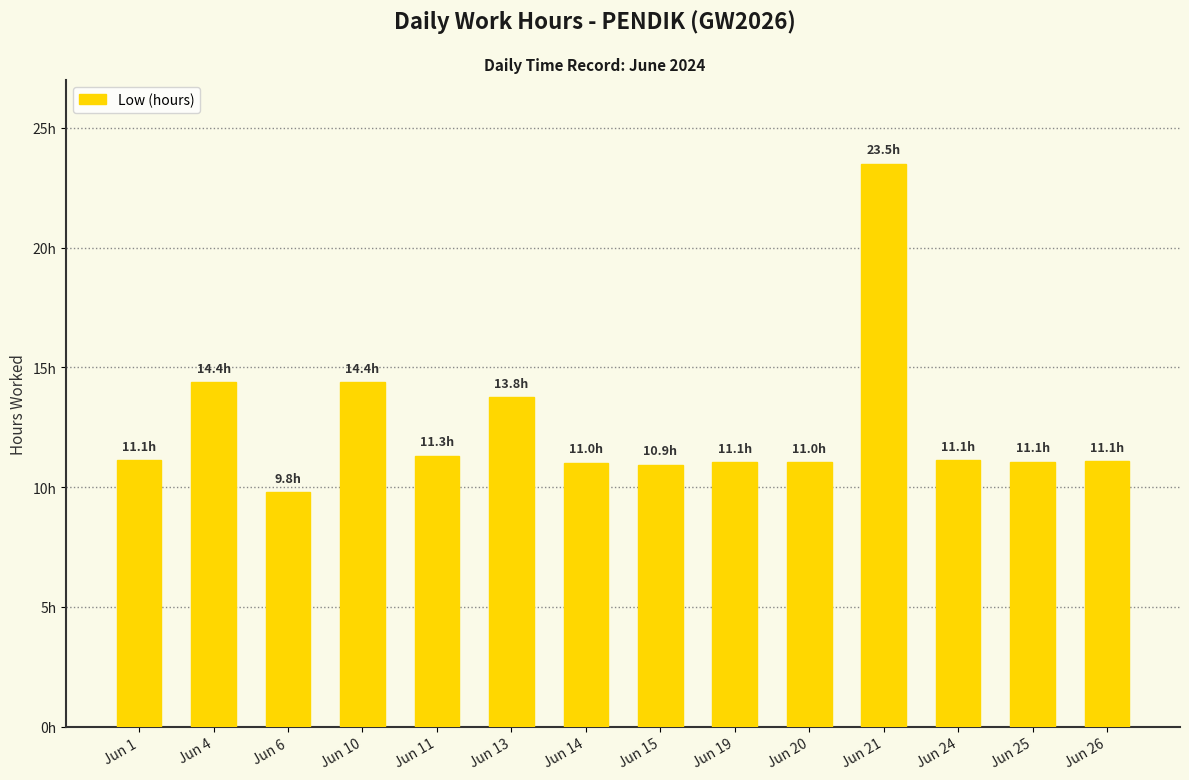

Are the bars horizontal?

No